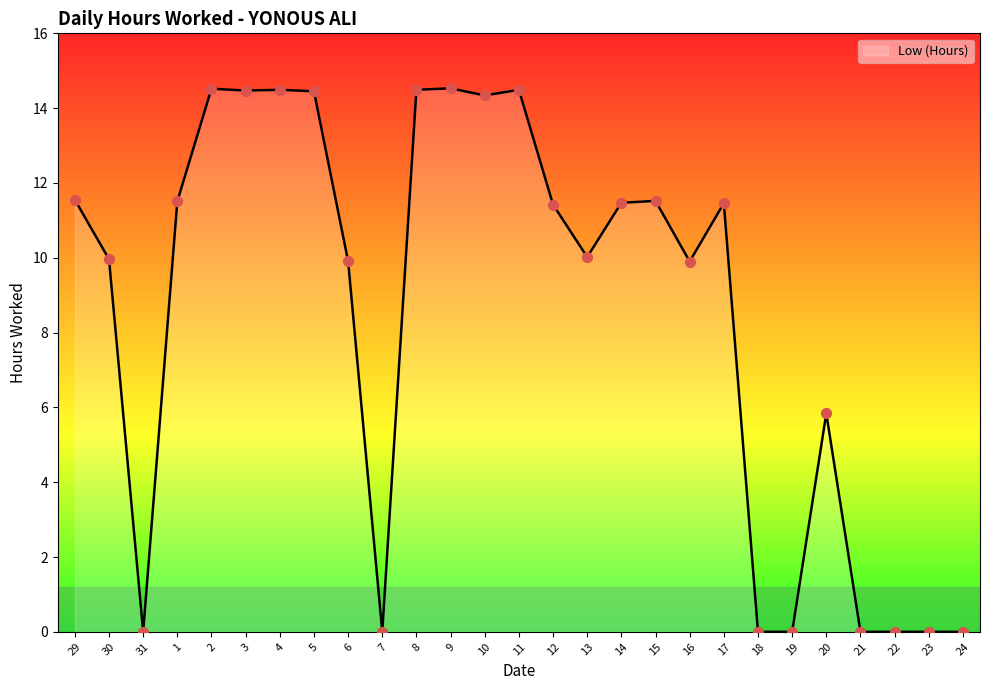

Between 17 and 24, which is larger?

17